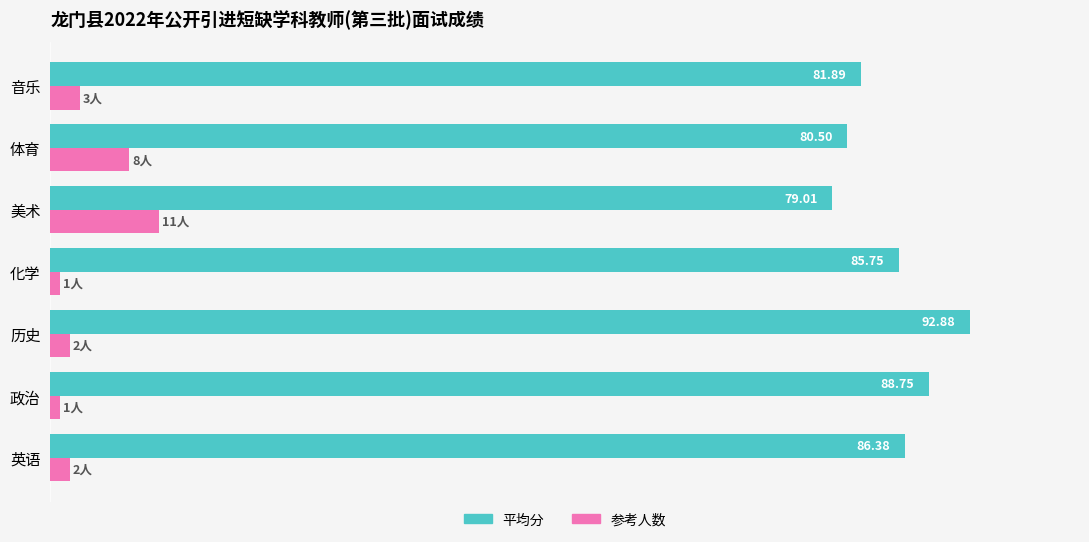

Which label corresponds to the largest value in the chart?

历史